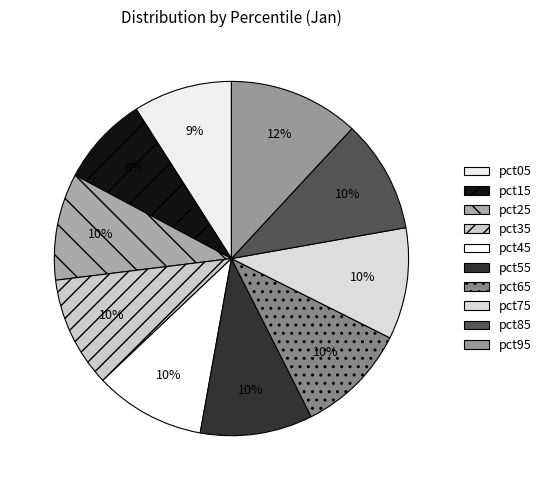

The pct35 slice represents 2% of the pie. True or false?

False